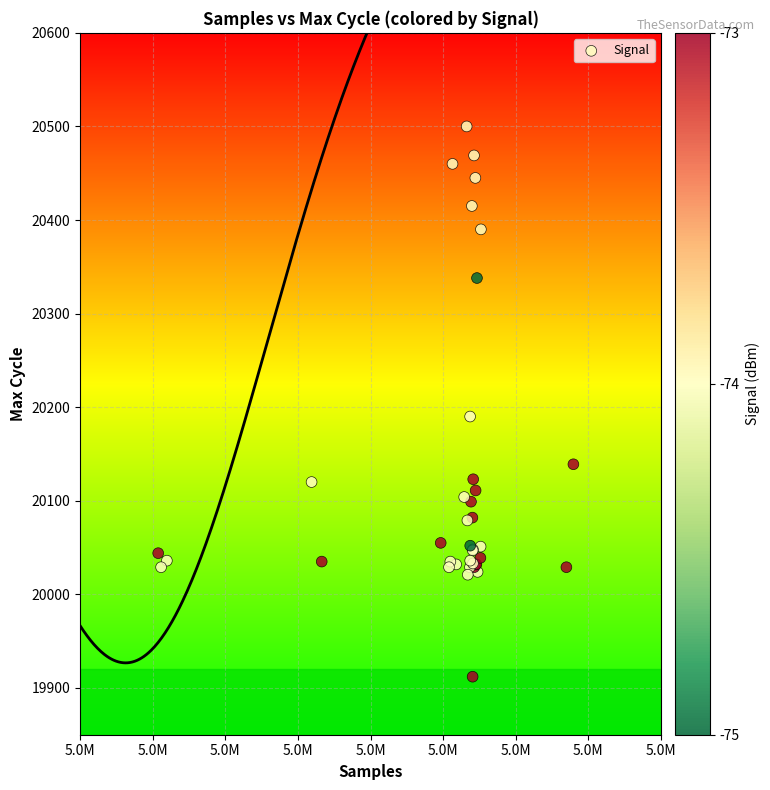

What Y value in the scatter plot is closest to 20206?

20190